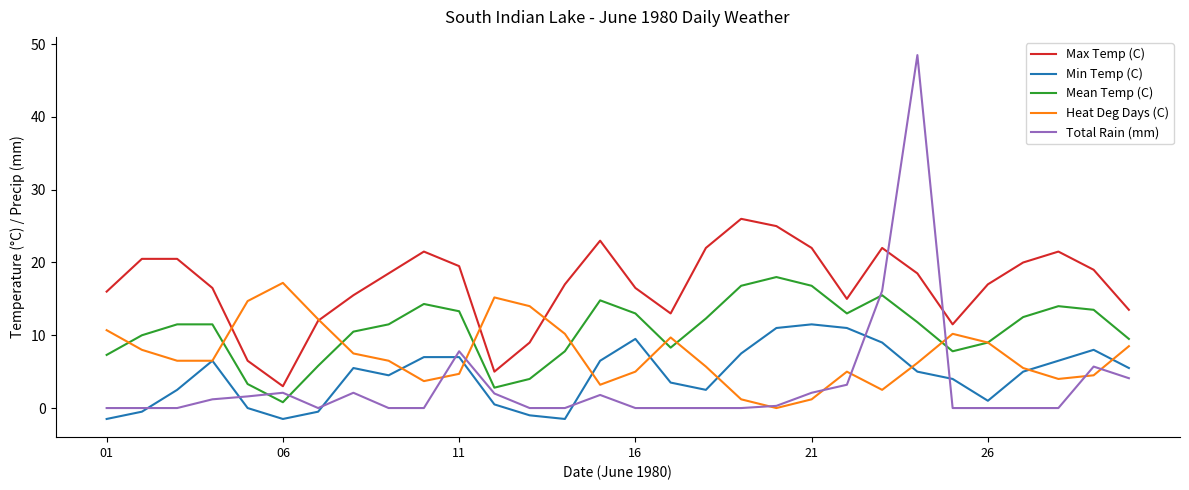

Which series has the largest total across all categories?

Max Temp (C)